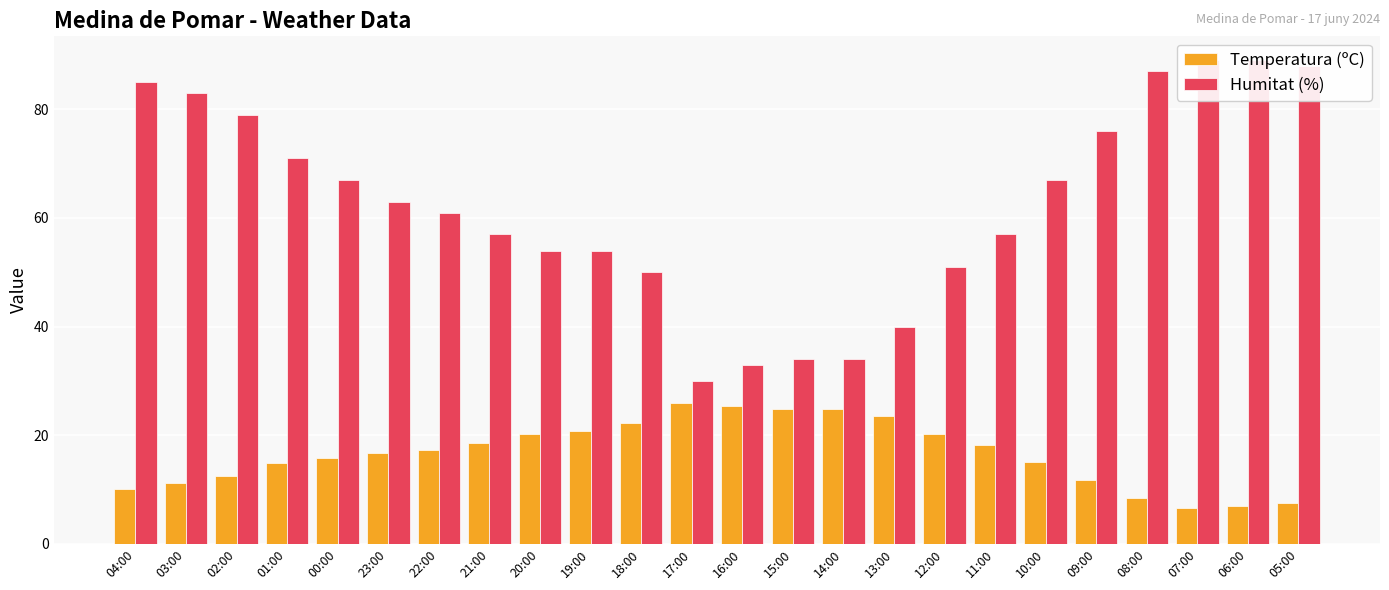

Which category has the highest value in the Humitat (%) series?

07:00